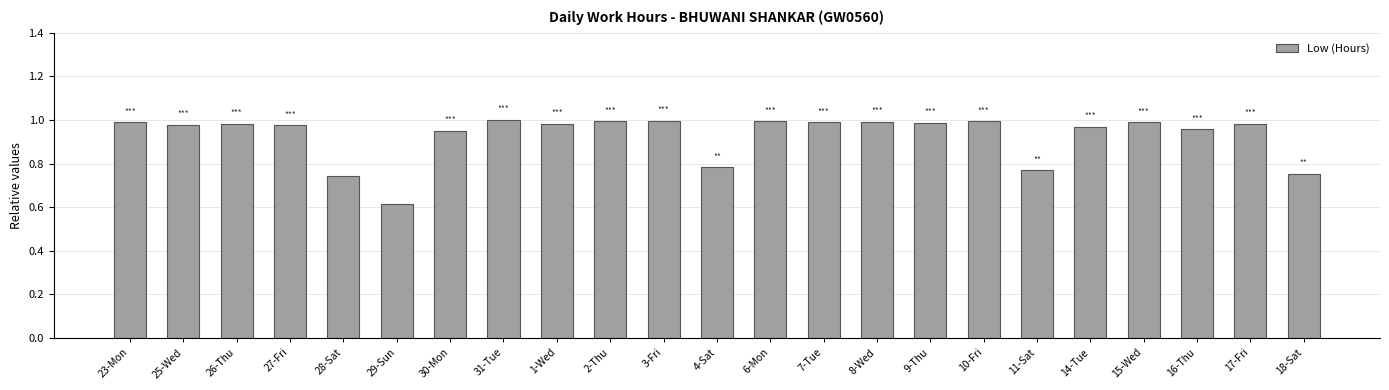

Where is the data nearest to the value 0?

29-Sun